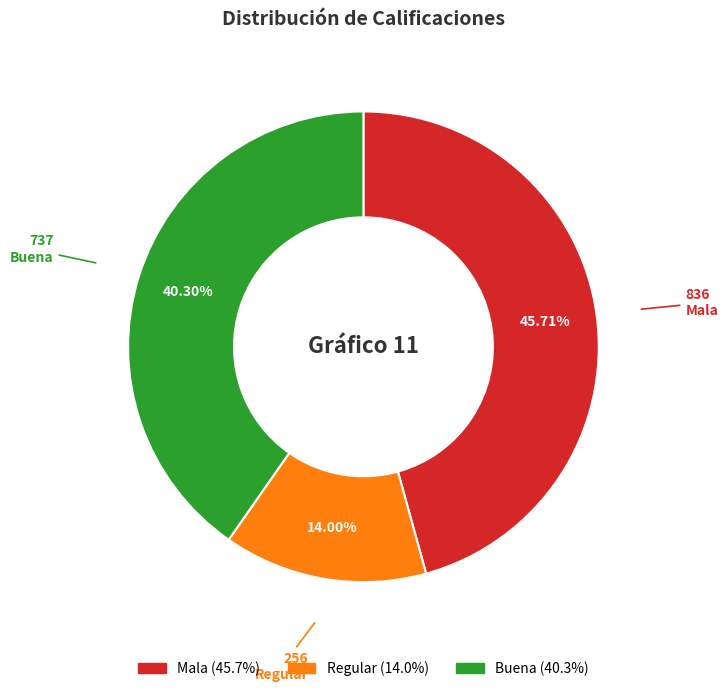

Which has a higher value, Mala or Regular?

Mala